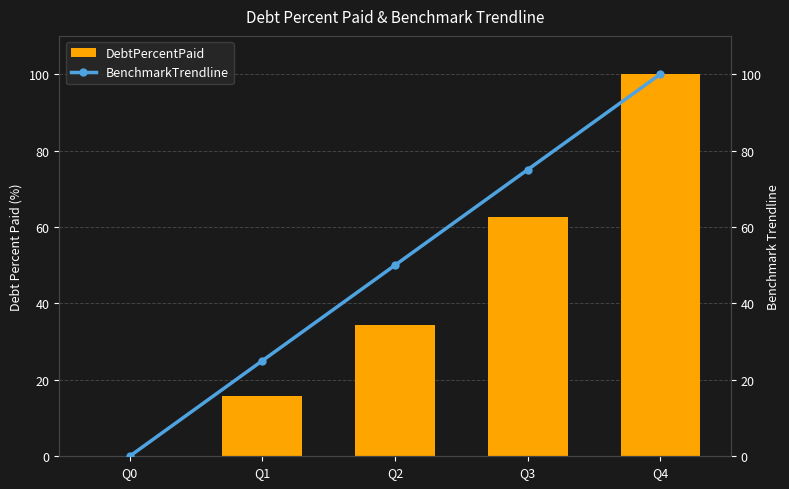

What is the difference between the maximum and minimum values in the DebtPercentPaid series?

100.0